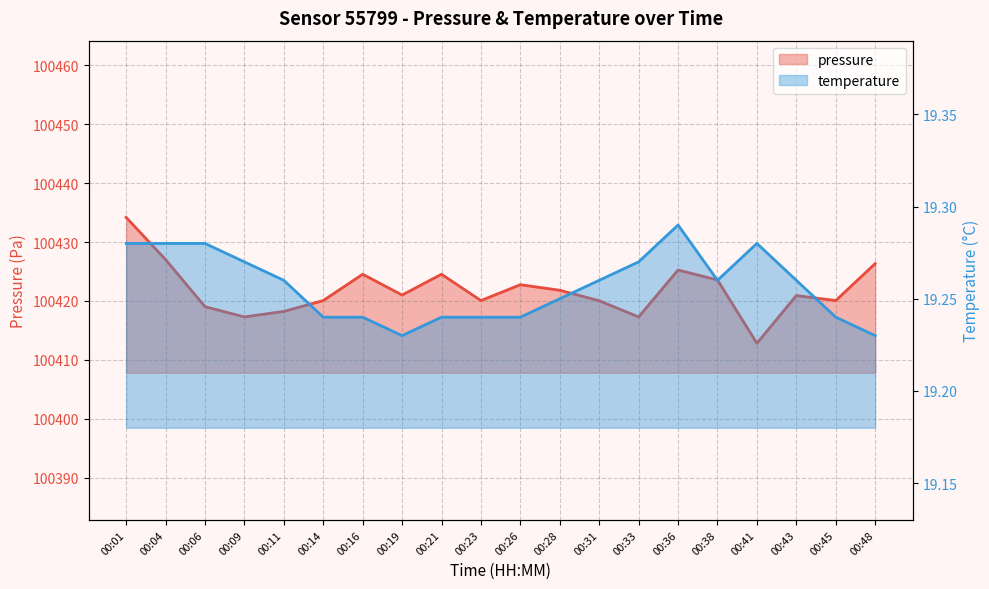

Reading left to right, list all the values displayed in this chart.

pressure: 100434.2	100427.0	100419.0	100417.3	100418.2	100420.1	100424.5	100421.0	100424.5	100420.1	100422.8	100421.8	100420.0	100417.3	100425.2	100423.6	100412.8	100420.9	100420.1	100426.3
temperature: 19.3	19.3	19.3	19.3	19.3	19.2	19.2	19.2	19.2	19.2	19.2	19.2	19.3	19.3	19.3	19.3	19.3	19.3	19.2	19.2